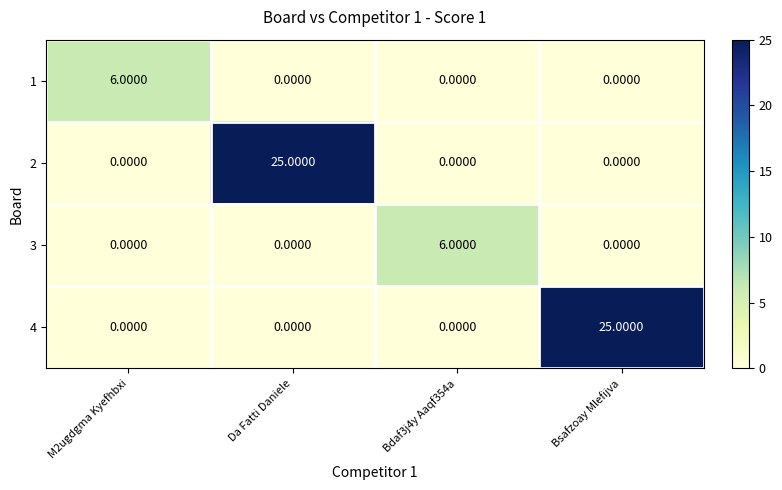

At how many categories does at least one series exceed 18?

2